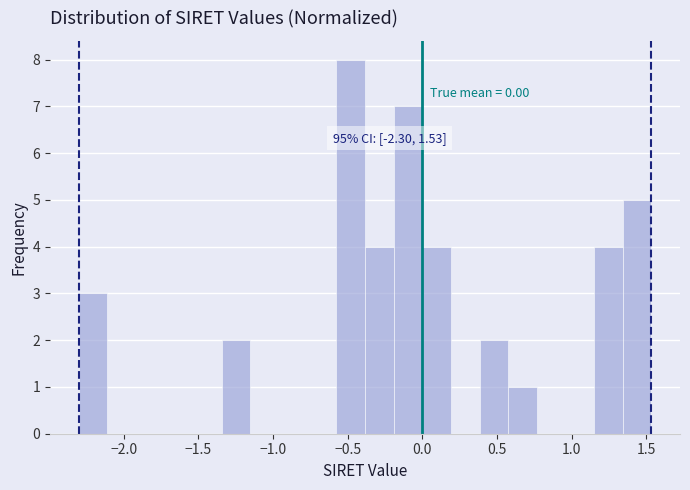

Read against the x-axis, roughly where is the centre of the tallest bar?

-0.50